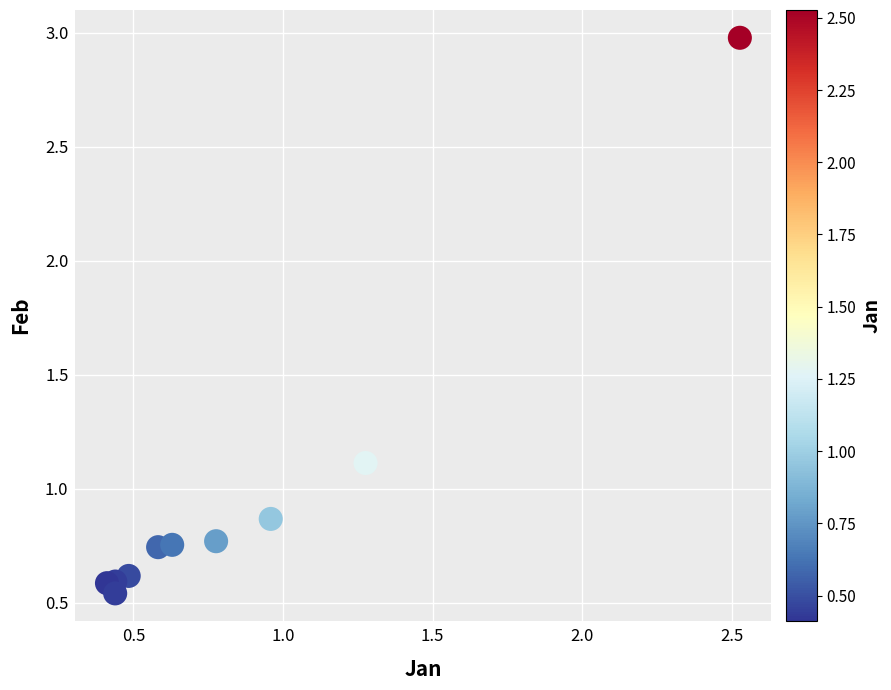

What is the range of X values (max minus min)?

2.1